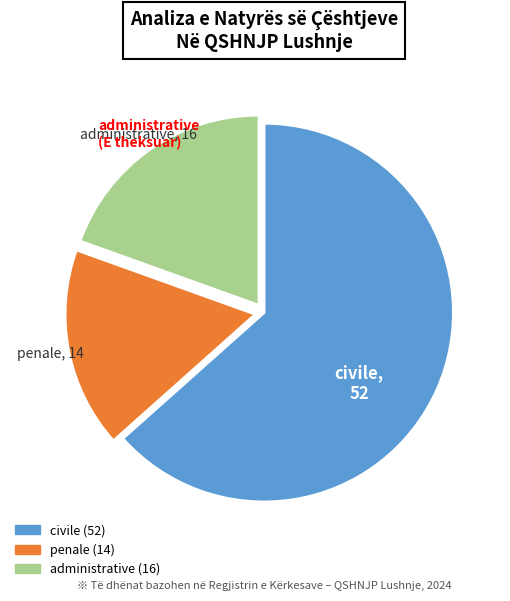

Do civile and administrative together represent more than half of the pie?

Yes